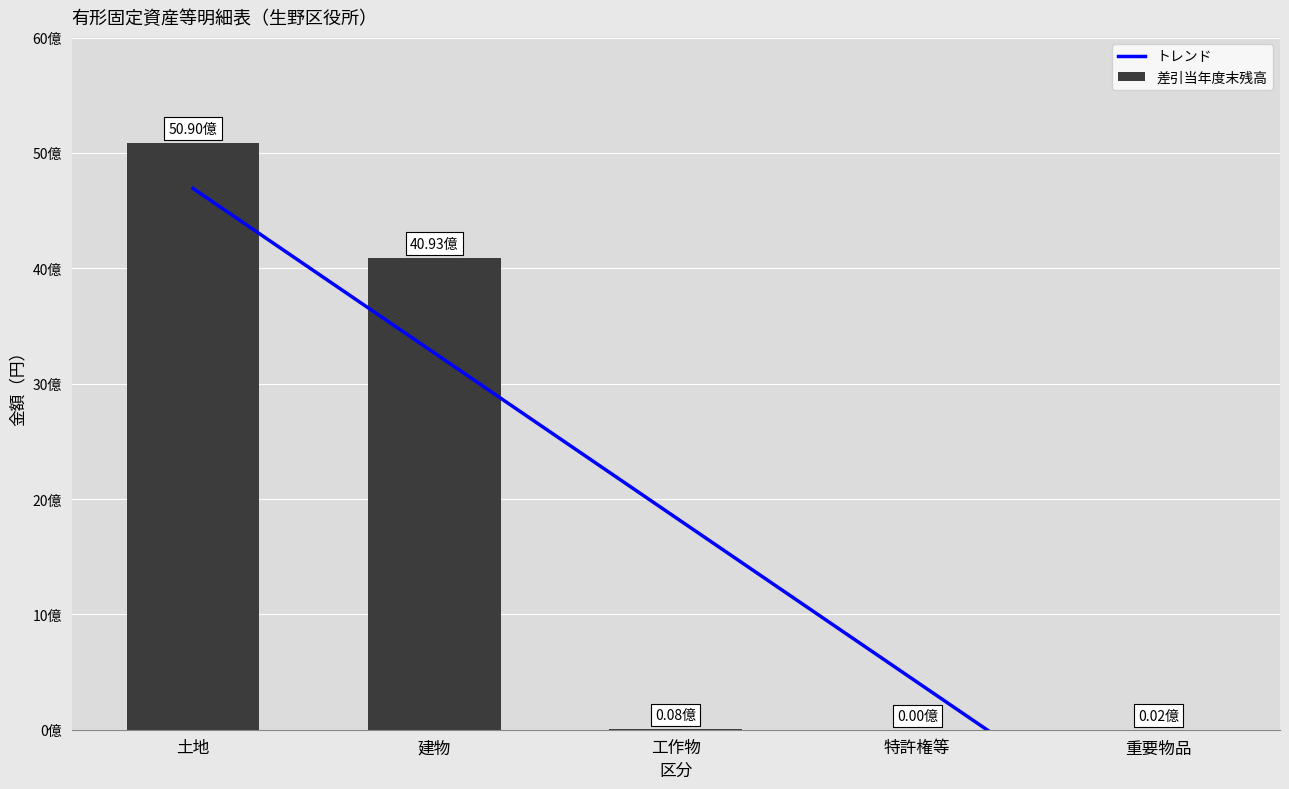

What position from the left is 土地?

1